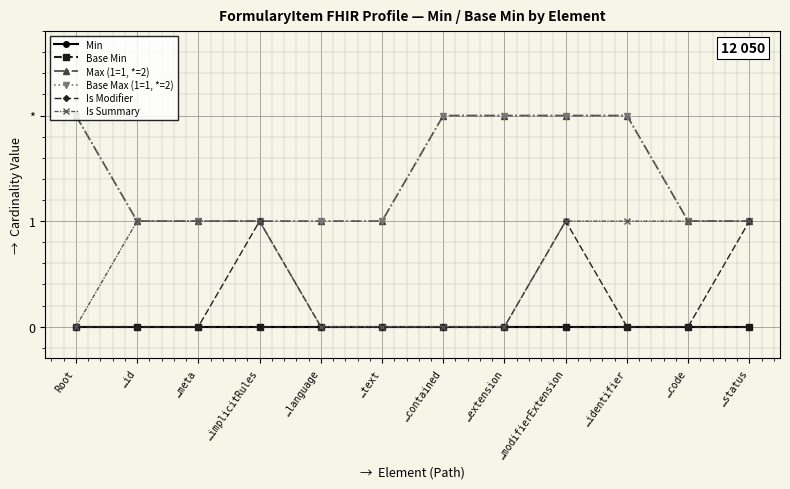

Which category has the lowest value across all series?

Root